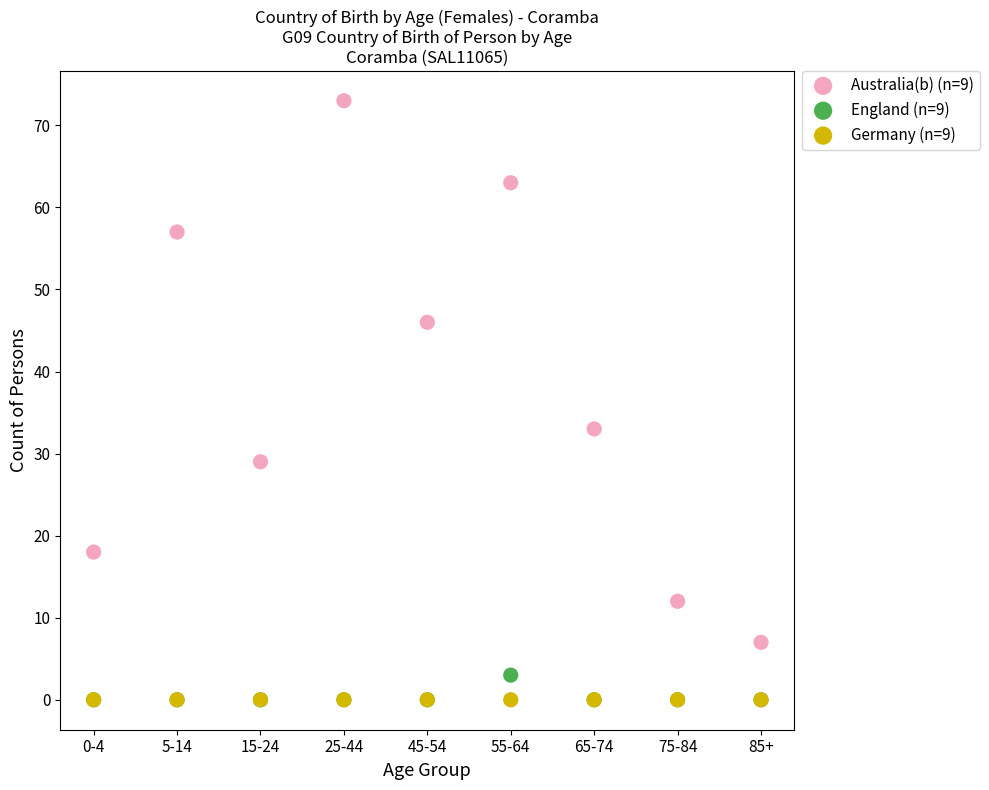

Across all series, what Y value is closest to 36?

33